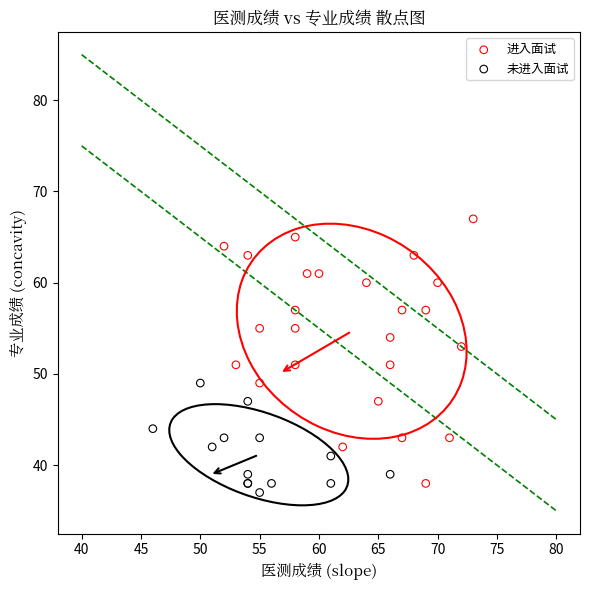

Which series reaches the minimum Y coordinate?

未进入面试